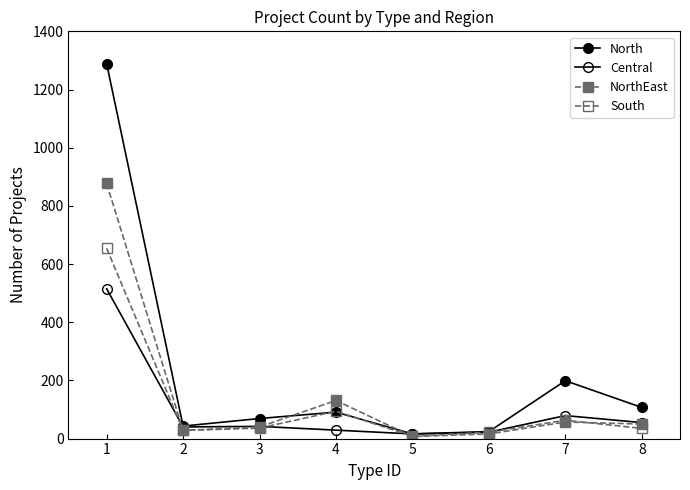

Reading right to left, extract all data points from this chart.

North: 107	199	24	16	91	69	43	1289
Central: 55	79	22	16	29	42	40	515
NorthEast: 50	57	16	7	131	40	28	877
South: 35	63	22	8	94	36	28	654